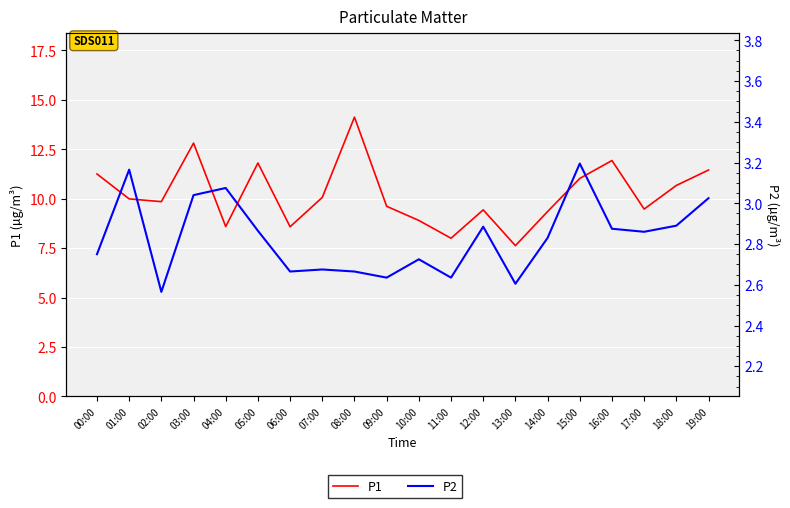

What is the minimum value for P2?

2.6